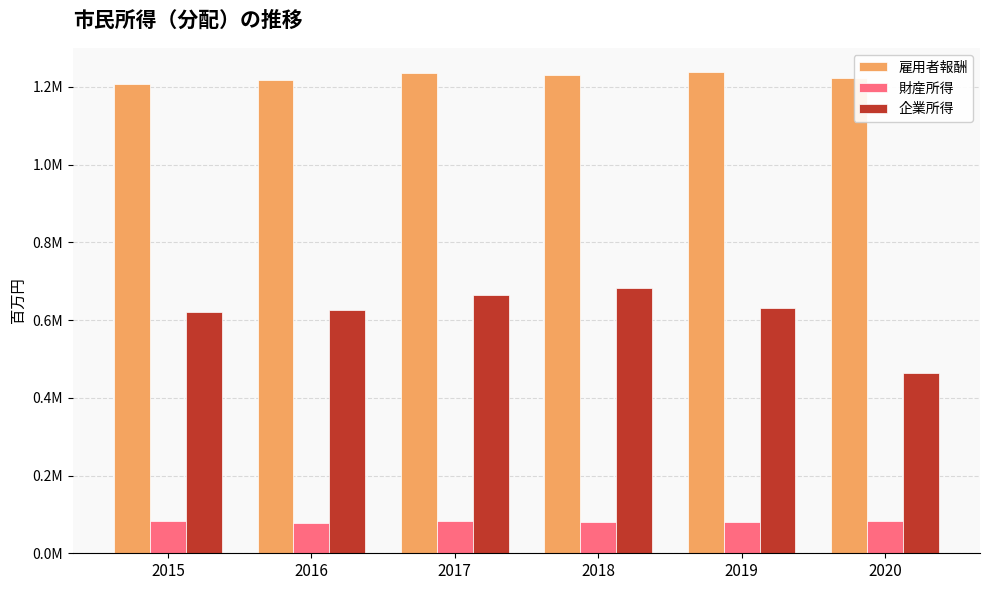

What is the sum of all 企業所得 values?

3687880.2